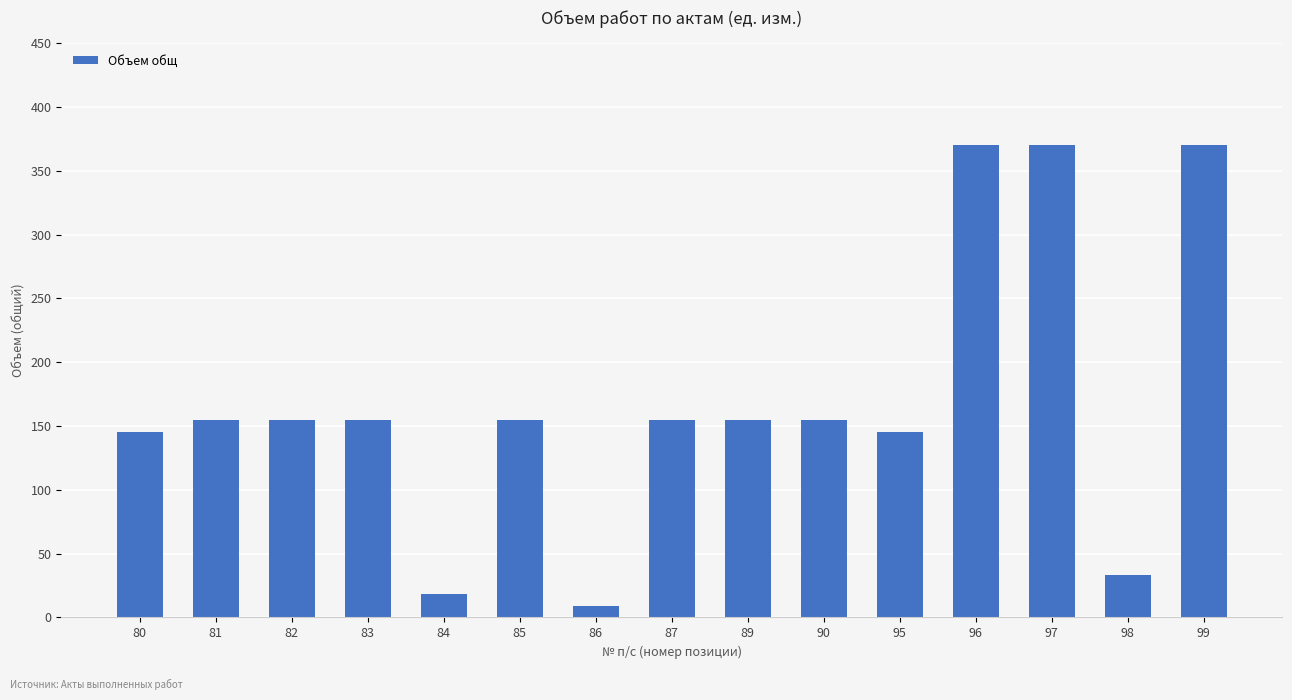

Which has a higher value, 87 or 97?

97